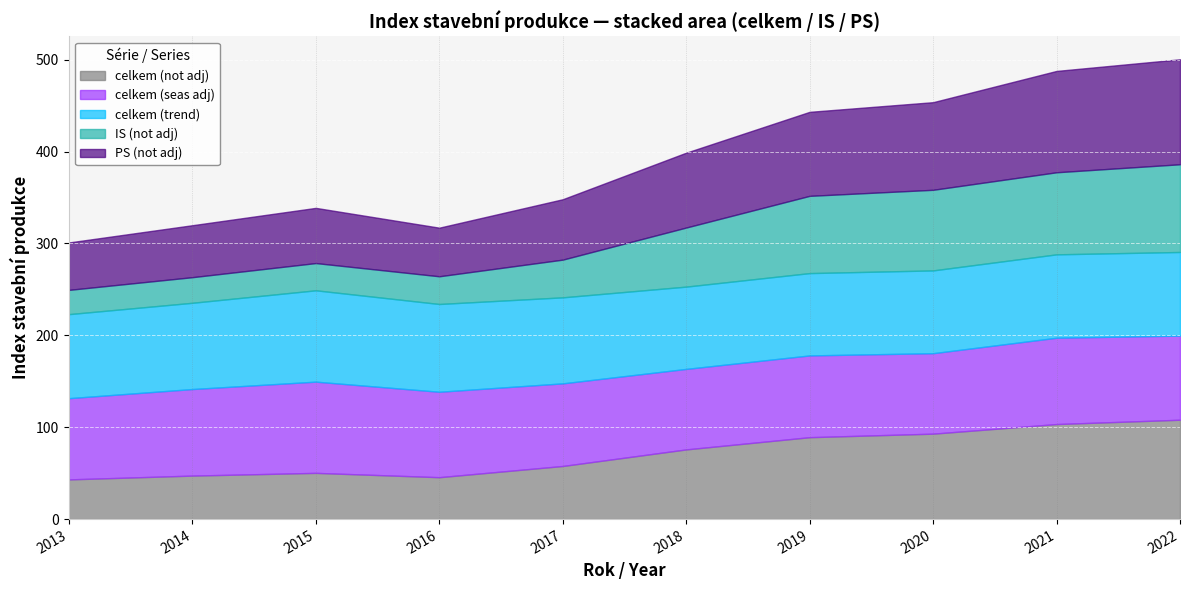

The IS (not adj) series shows 46.8 at 2019. True or false?

False